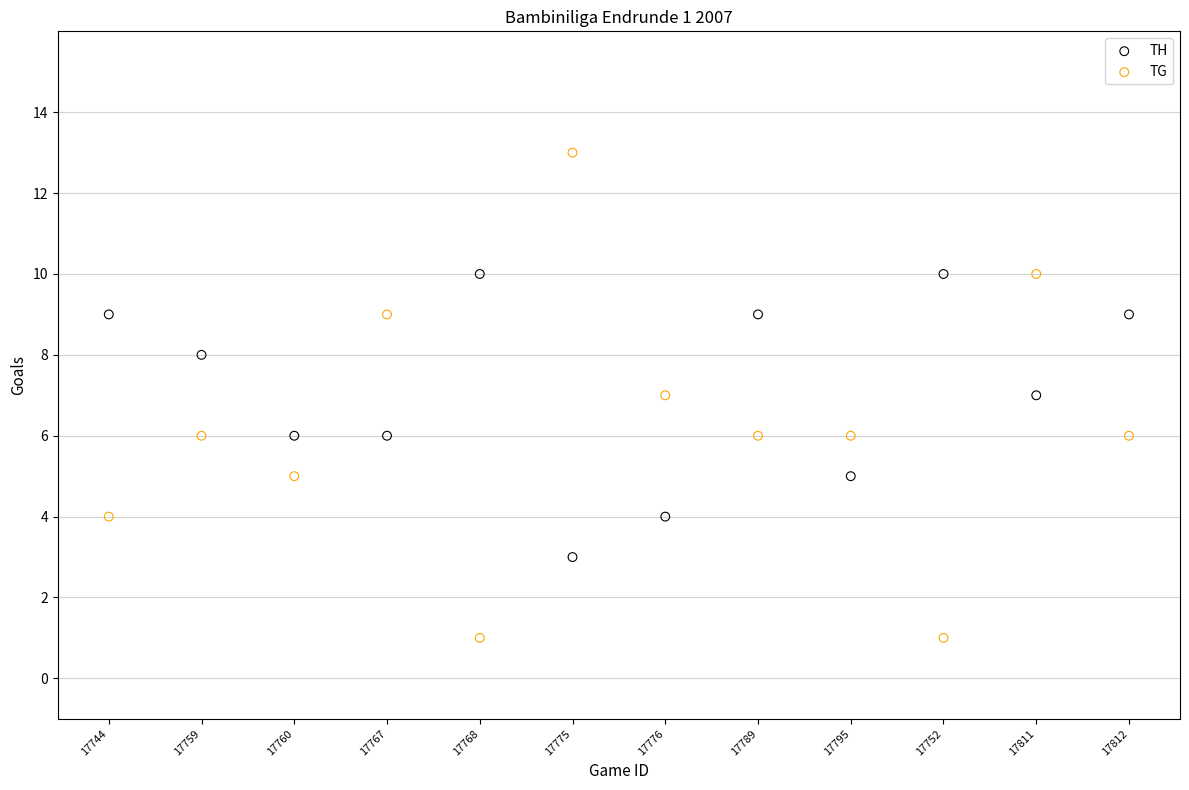

What is the X range (max minus min) for the scatter plot?

11